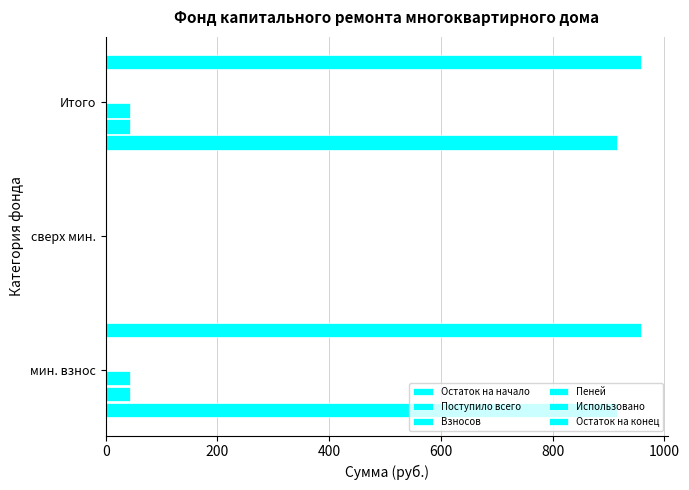

What are all the series names shown in the legend?

Остаток на начало, Поступило всего, Взносов, Пеней, Использовано, Остаток на конец